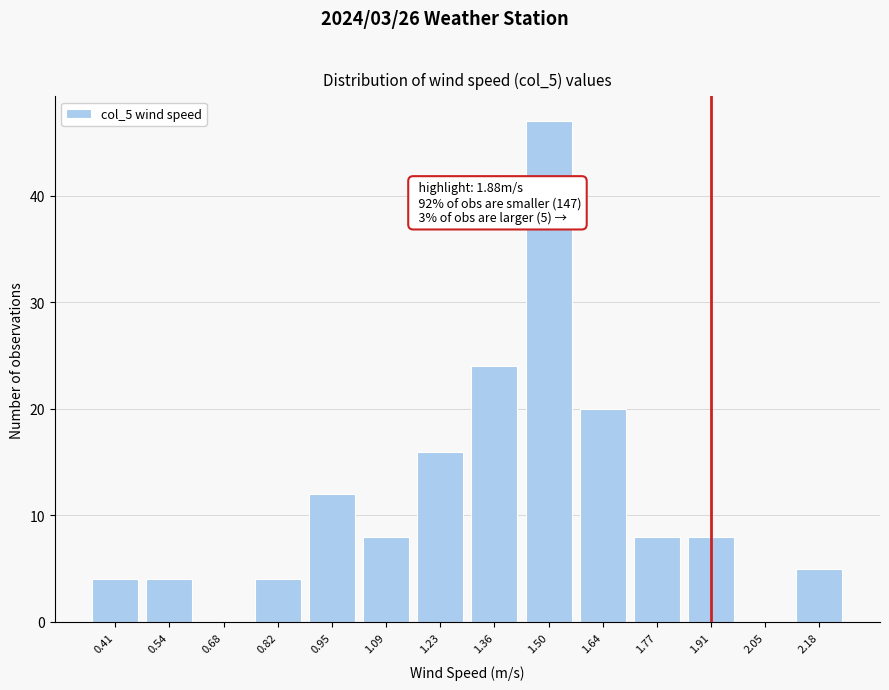

Reading left to right, what are all the values shown in this chart?

0.41=4	0.54=4	0.68=0	0.82=4	0.95=12	1.09=8	1.23=16	1.36=24	1.50=47	1.64=20	1.77=8	1.91=8	2.05=0	2.18=5